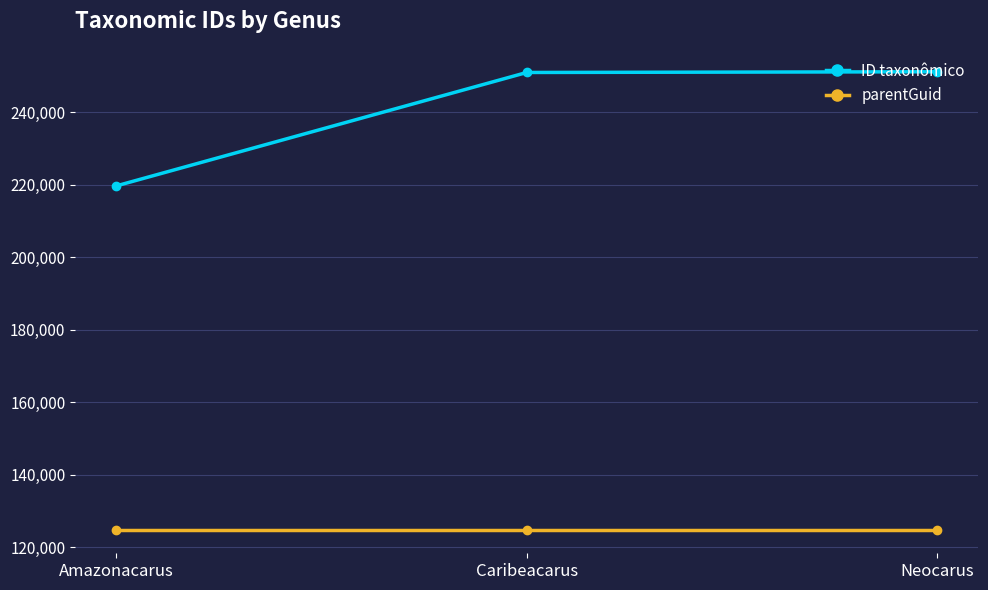

Count the number of categories in the chart.

3